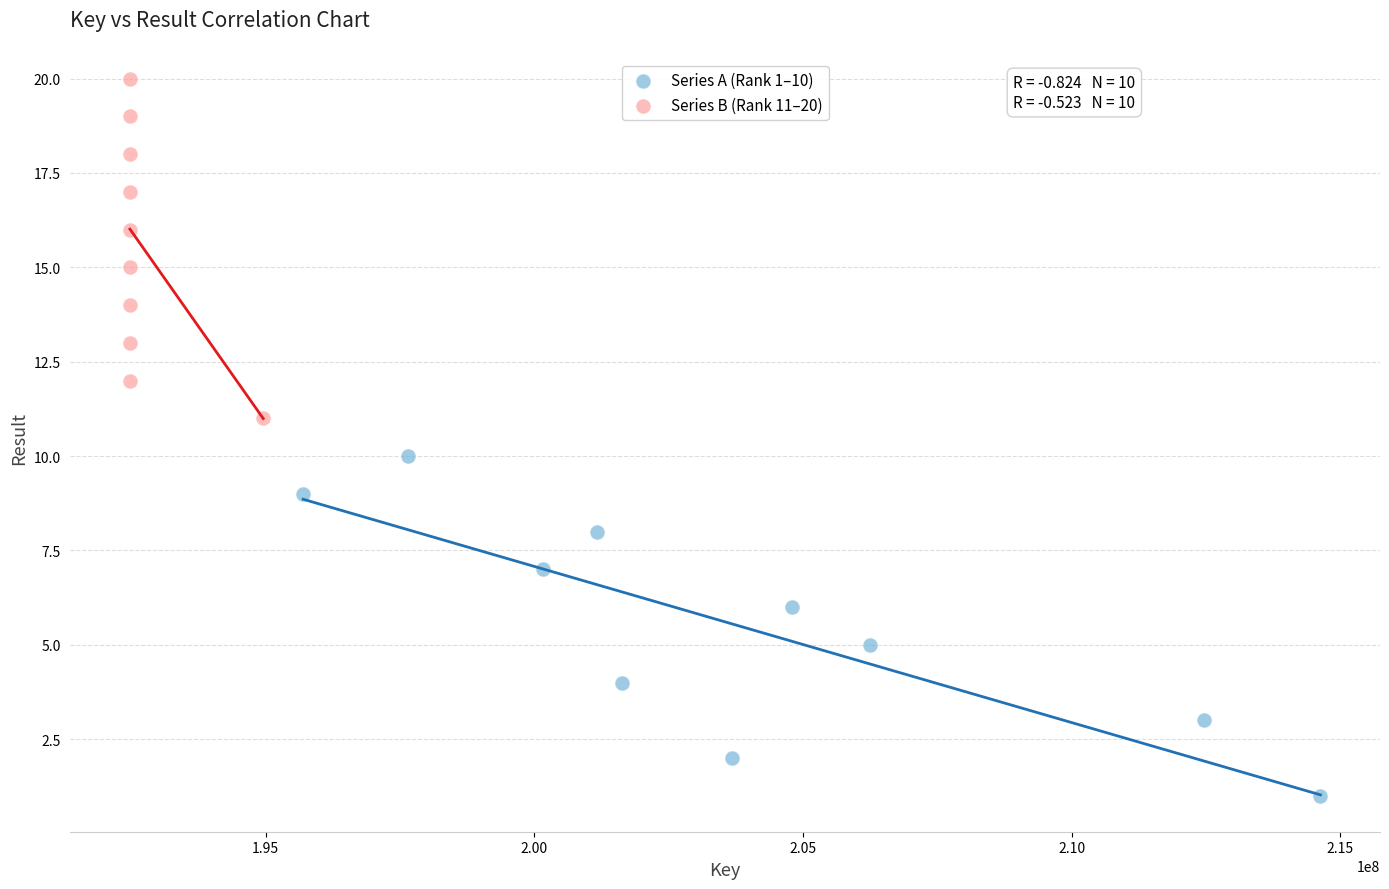

Which series reaches the maximum Y coordinate?

Series B (Rank 11–20)